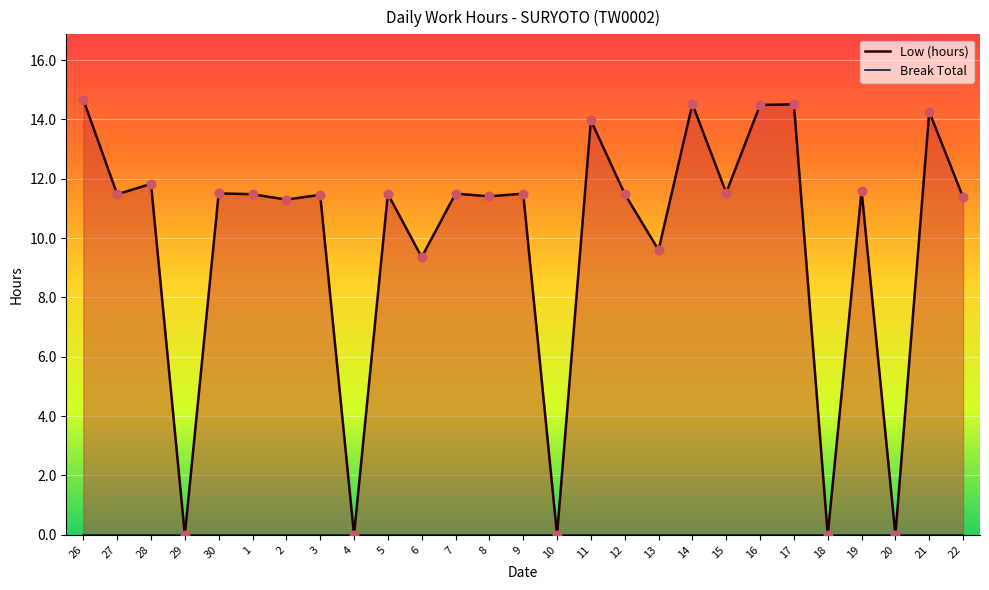

At how many categories does at least one series exceed 3?

22